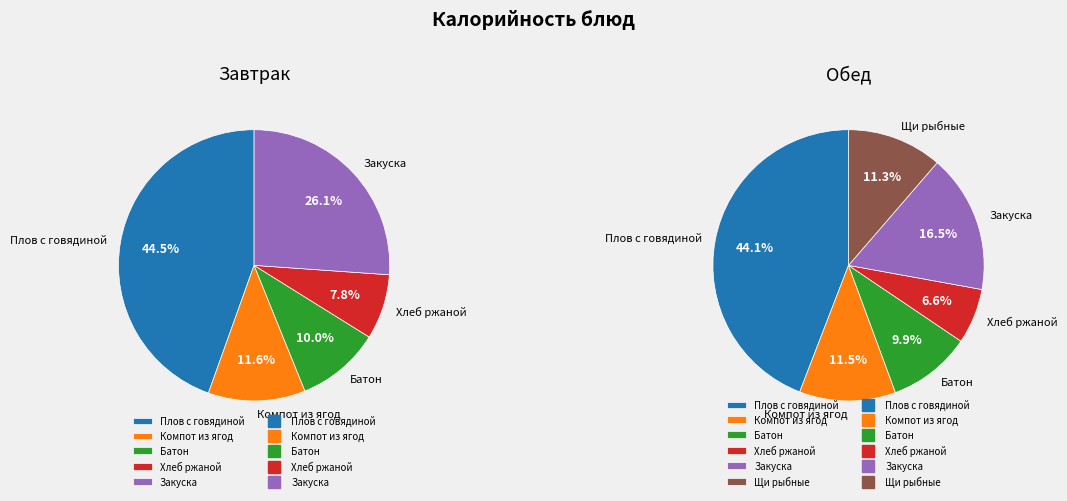

Rank the categories by Компот из ягод value from highest to lowest.

0, 1